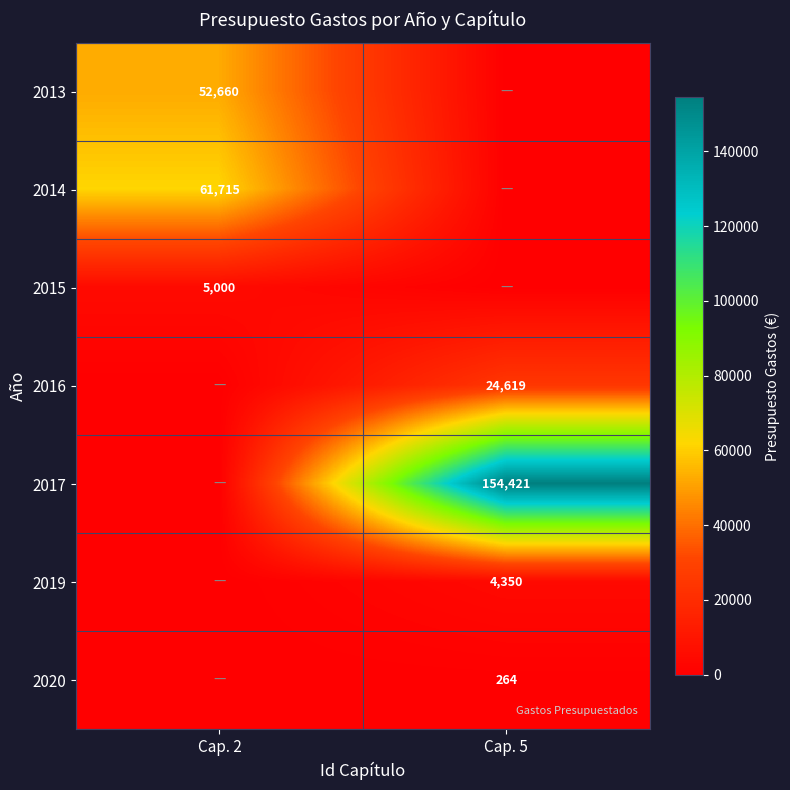

How many categories are shown in the chart?

2